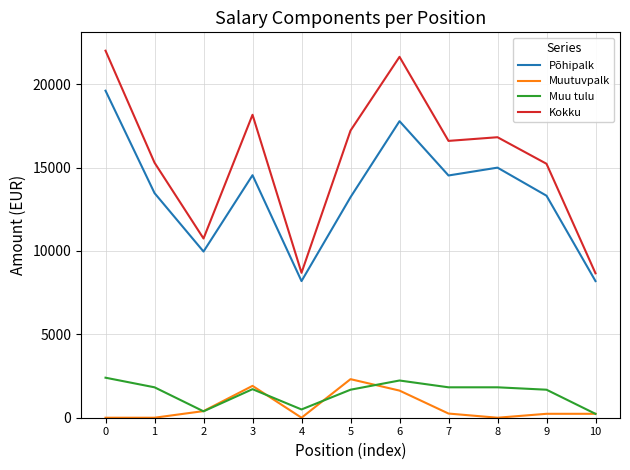

Rank the series at 9 from highest to lowest value.

Kokku, Põhipalk, Muu tulu, Muutuvpalk